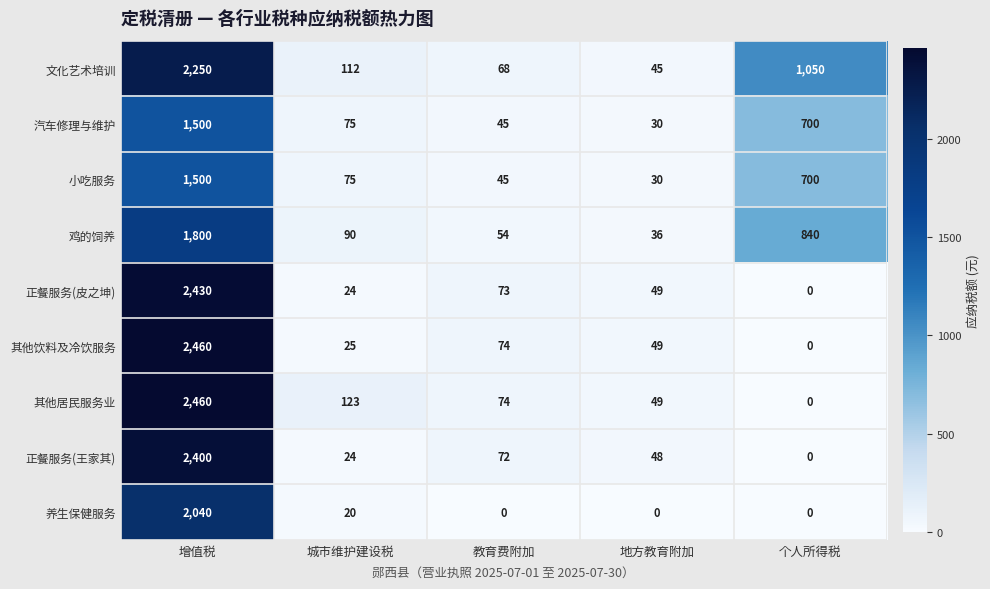

What is the total value across all series at 教育费附加?

505